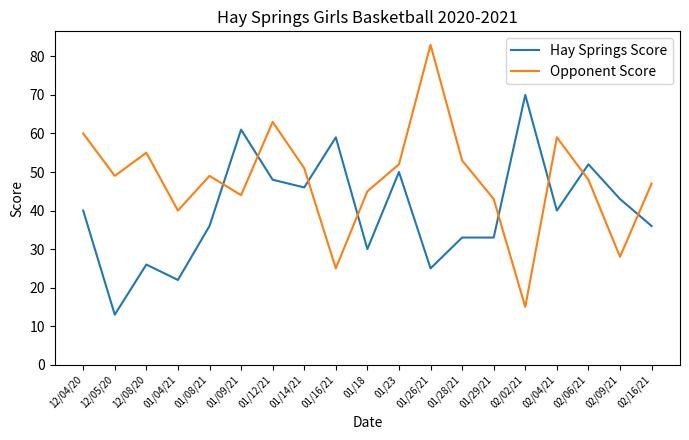

Which series has the widest spread of values?

Opponent Score